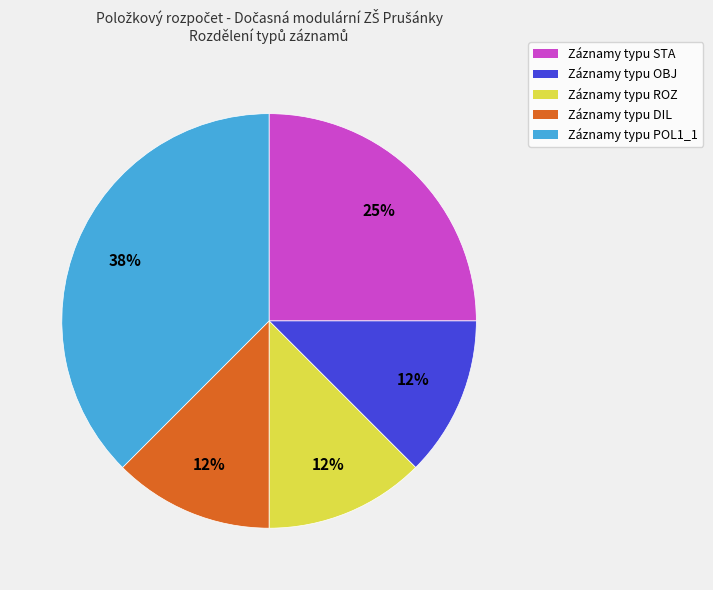

Which slice is the largest?

Záznamy typu POL1_1